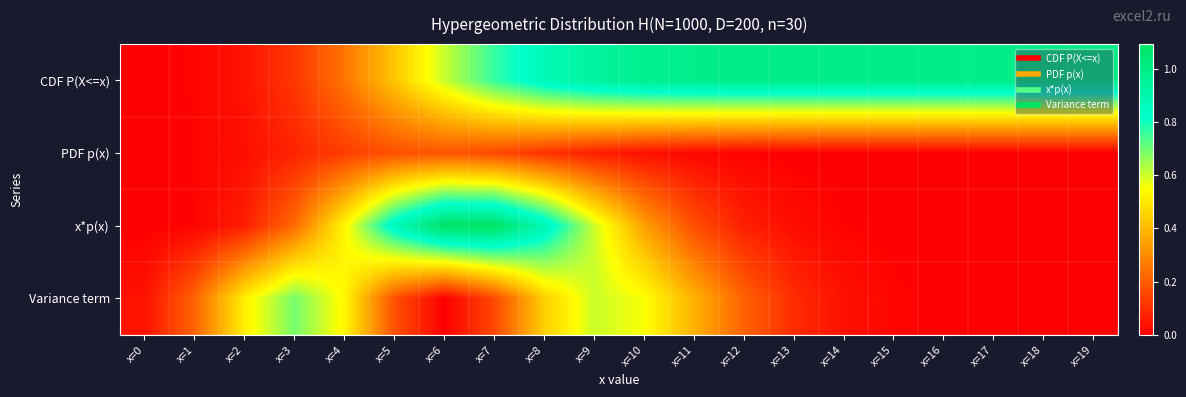

Reading left to right, extract all data points from this chart.

CDF P(X<=x): x=0=0.0	x=1=0.0	x=2=0.0	x=3=0.1	x=4=0.3	x=5=0.4	x=6=0.6	x=7=0.8	x=8=0.9	x=9=0.9	x=10=1.0	x=11=1.0	x=12=1.0	x=13=1.0	x=14=1.0	x=15=1.0	x=16=1.0	x=17=1.0	x=18=1.0	x=19=1.0
PDF p(x): x=0=0.0	x=1=0.0	x=2=0.0	x=3=0.1	x=4=0.1	x=5=0.2	x=6=0.2	x=7=0.2	x=8=0.1	x=9=0.1	x=10=0.0	x=11=0.0	x=12=0.0	x=13=0.0	x=14=0.0	x=15=0.0	x=16=0.0	x=17=0.0	x=18=0.0	x=19=0.0
x*p(x): x=0=0.0	x=1=0.0	x=2=0.1	x=3=0.2	x=4=0.5	x=5=0.9	x=6=1.1	x=7=1.1	x=8=0.9	x=9=0.6	x=10=0.3	x=11=0.2	x=12=0.1	x=13=0.0	x=14=0.0	x=15=0.0	x=16=0.0	x=17=0.0	x=18=0.0	x=19=0.0
Variance term: x=0=0.0	x=1=0.2	x=2=0.5	x=3=0.7	x=4=0.5	x=5=0.2	x=6=0.0	x=7=0.2	x=8=0.4	x=9=0.6	x=10=0.6	x=11=0.4	x=12=0.2	x=13=0.1	x=14=0.0	x=15=0.0	x=16=0.0	x=17=0.0	x=18=0.0	x=19=0.0